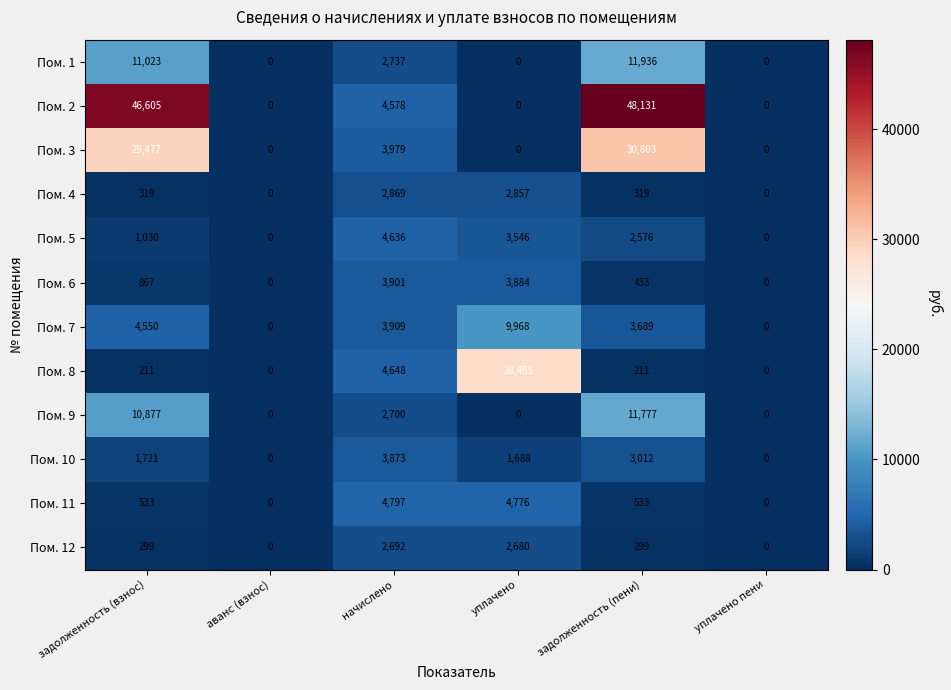

How many categories are shown in the chart?

6